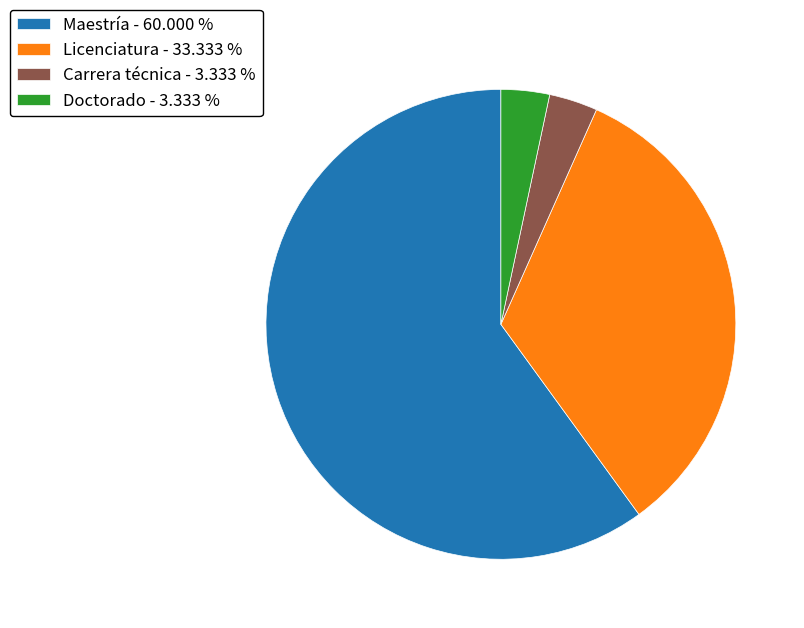

How many segments does this pie chart have?

4